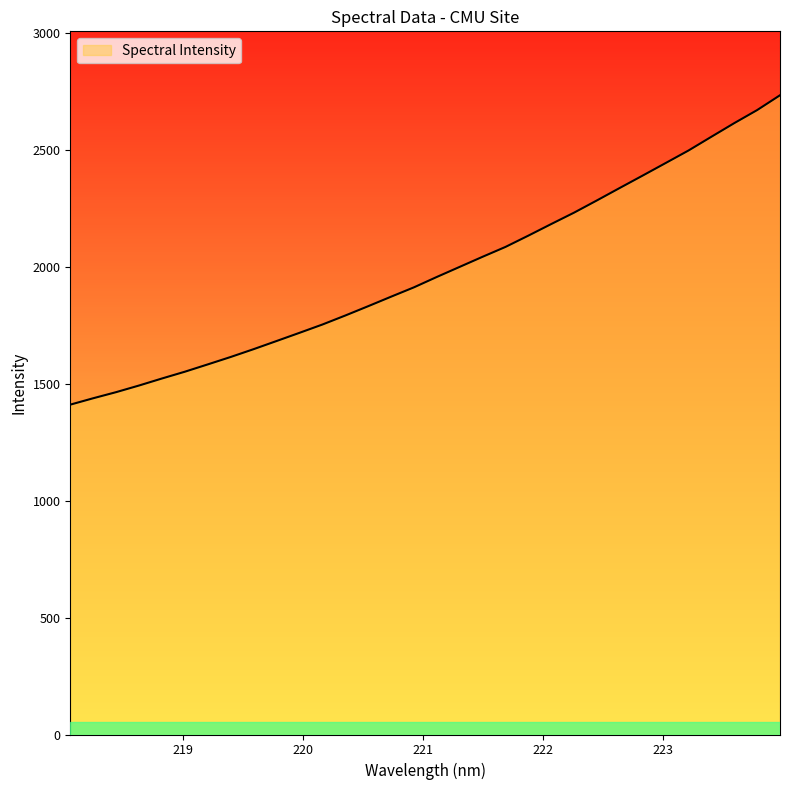

What is the maximum value shown in the chart?

2734.0